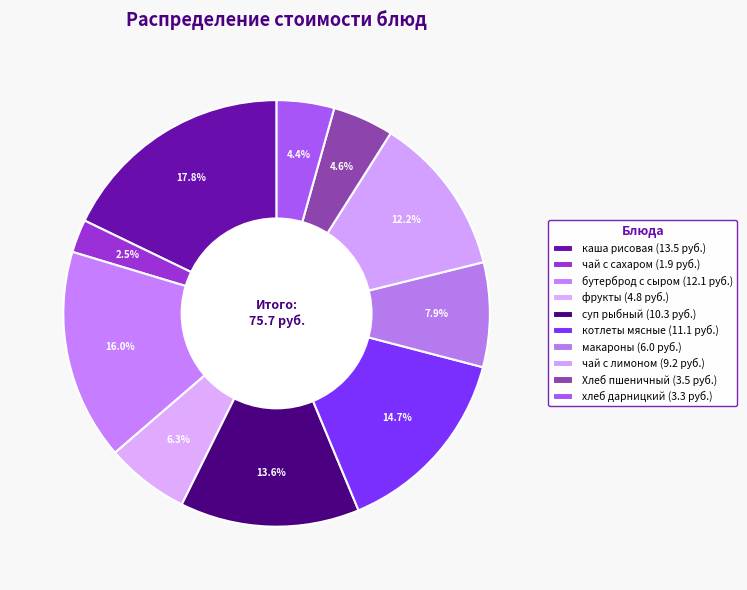

Count the number of slices in the pie.

10